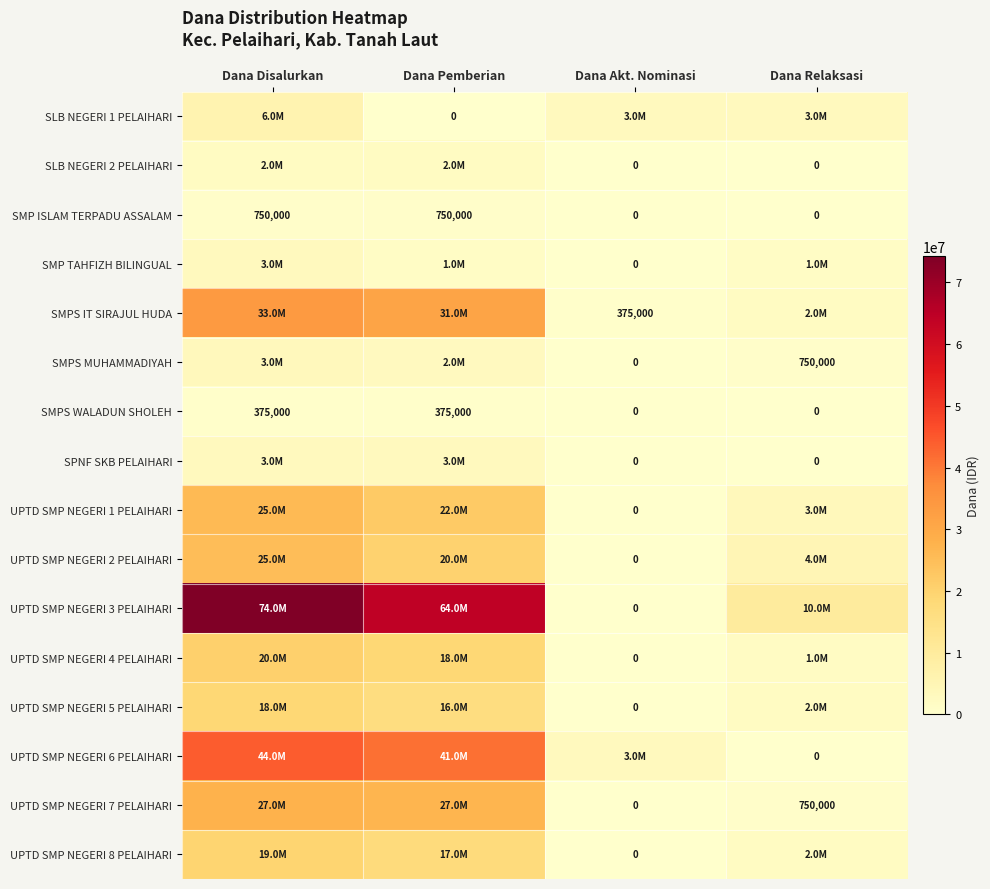

What is the maximum value shown in the chart?

74250000